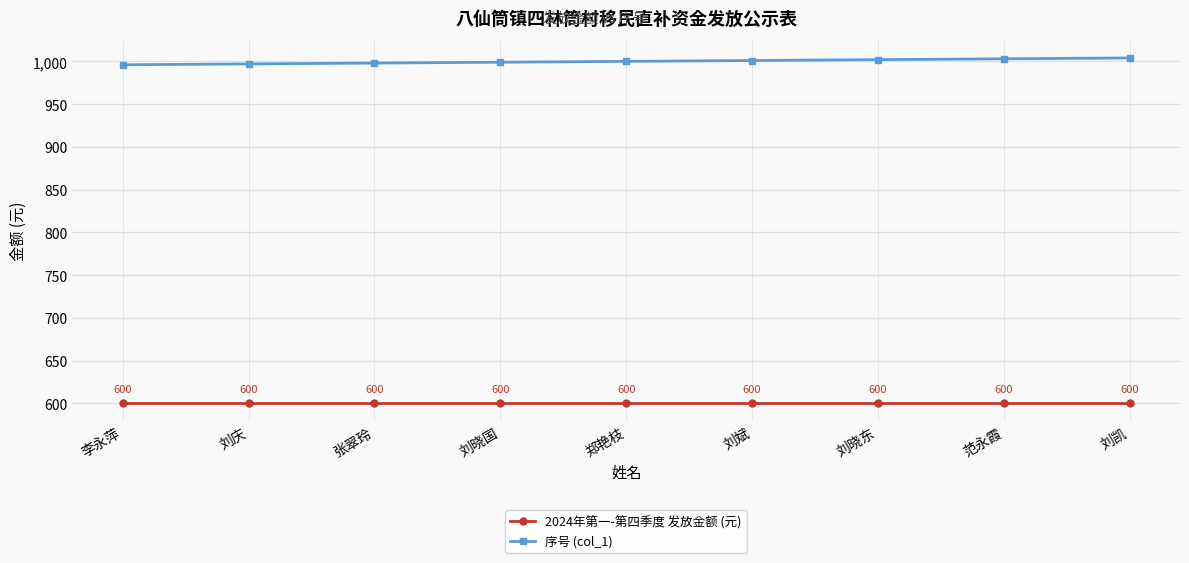

What is the label of the 4th point from the right?

刘斌